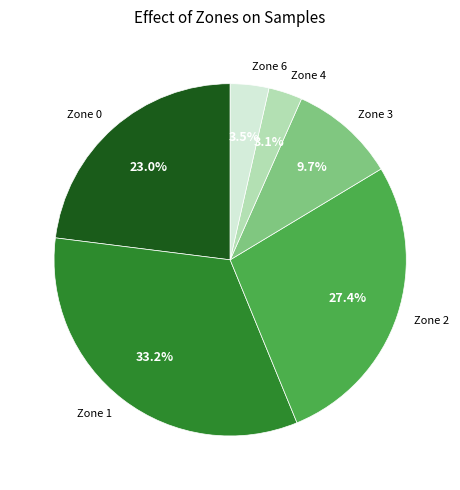

What is the total percentage of Zone 4 and Zone 6?

6.6%